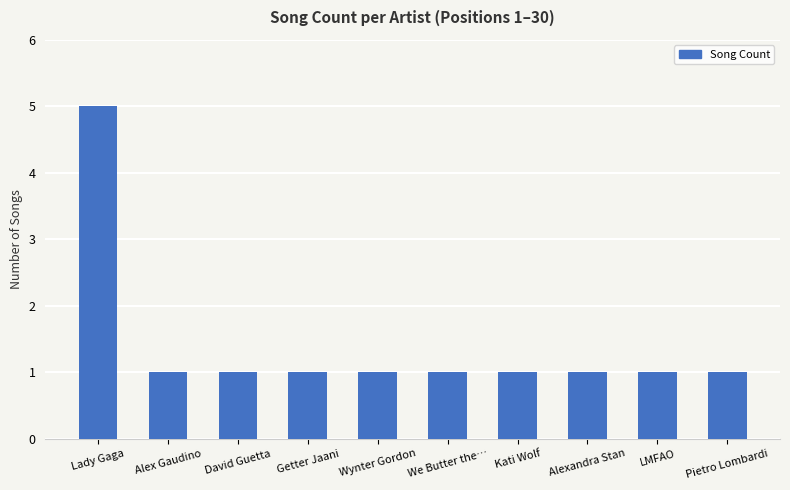

Reading left to right, what are all the values shown in this chart?

Lady Gaga=5	Alex Gaudino=1	David Guetta=1	Getter Jaani=1	Wynter Gordon=1	We Butter the…=1	Kati Wolf=1	Alexandra Stan=1	LMFAO=1	Pietro Lombardi=1